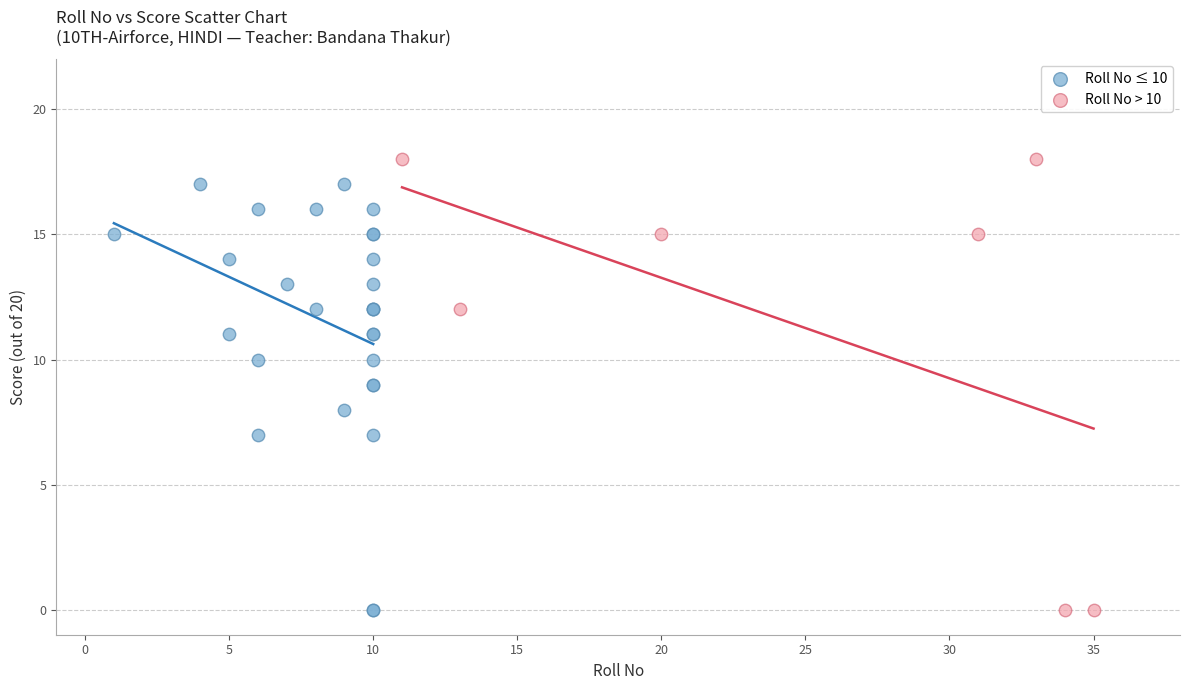

Which series contains the highest Y value?

Roll No > 10